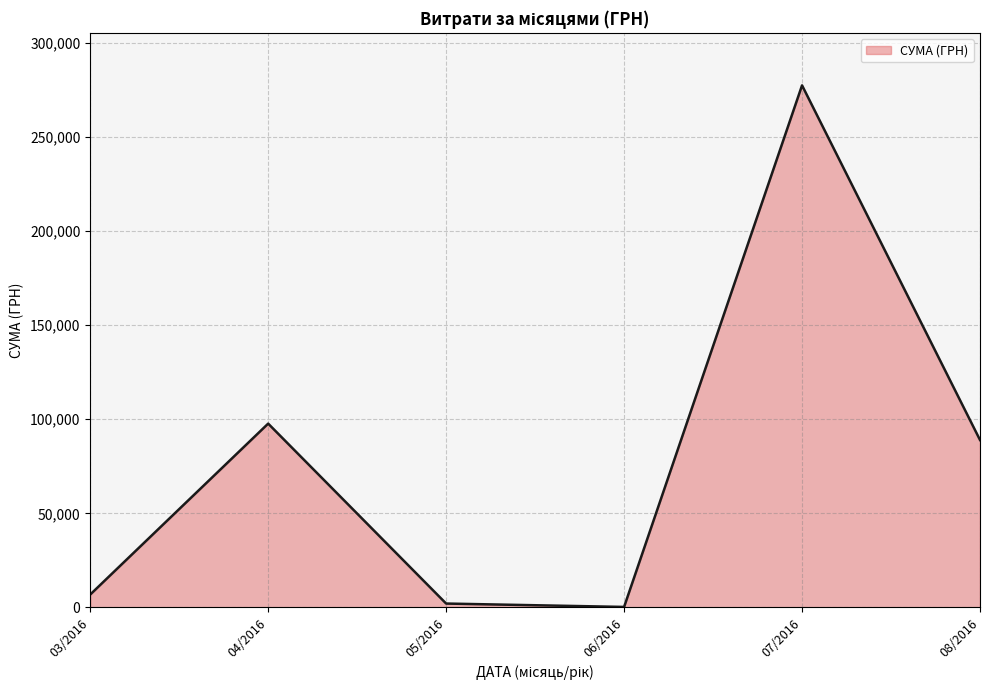

What is the difference between the maximum and second lowest values?

275406.9